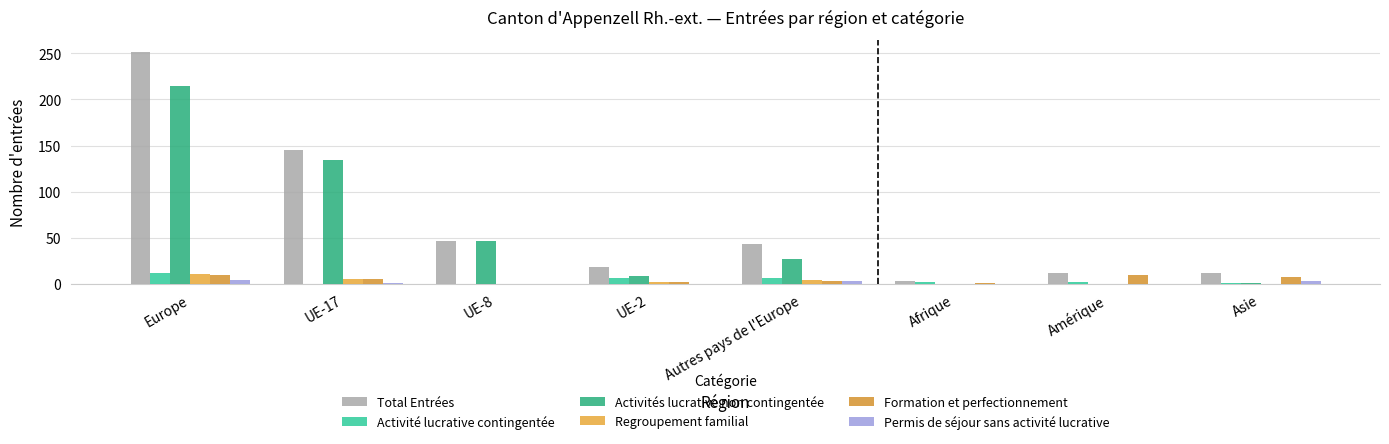

Does the chart contain stacked bars?

No